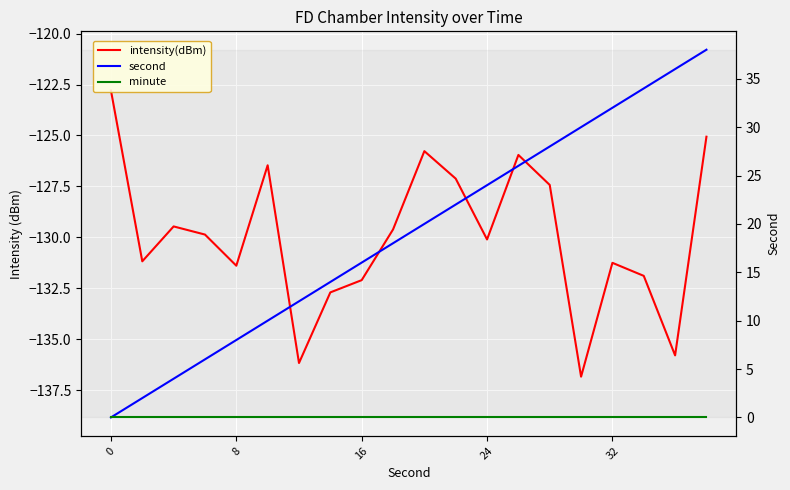

Is the value of minute at 12 greater than the value of second at 19?

No